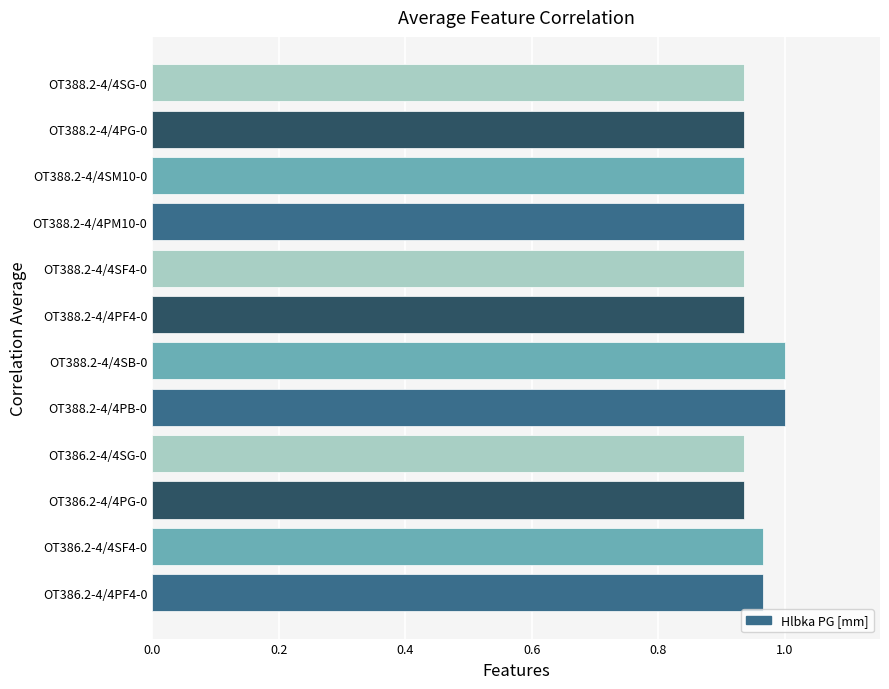

What is the sum of all values?

11.4